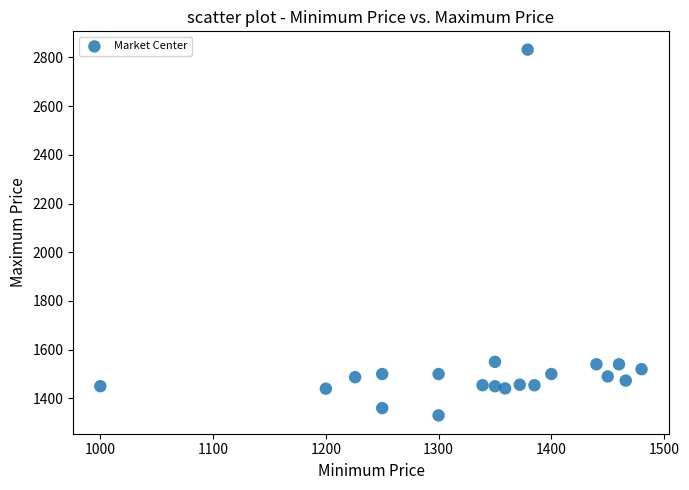

What is the range of X values (max minus min)?

480